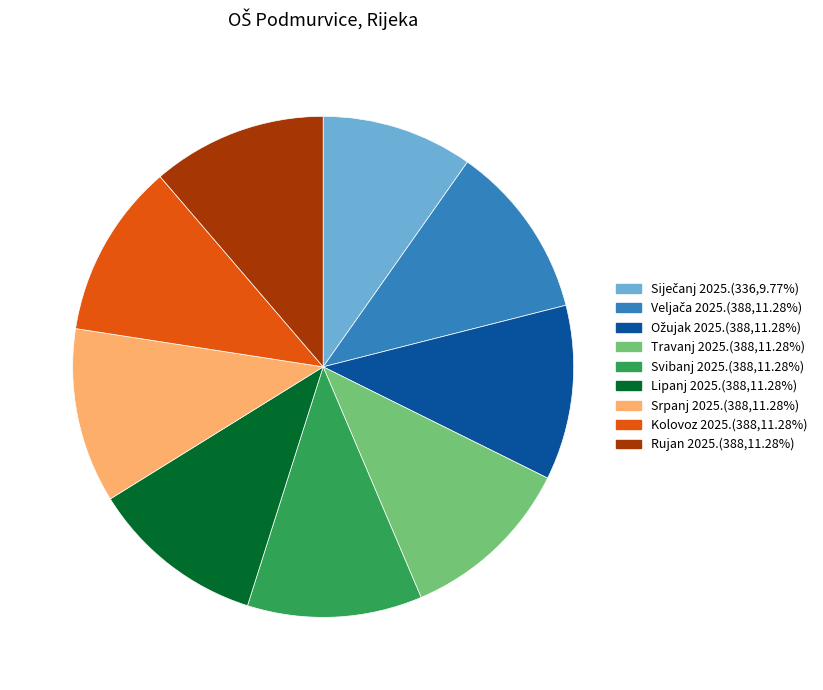

Is there any slice that represents more than half of the pie?

No